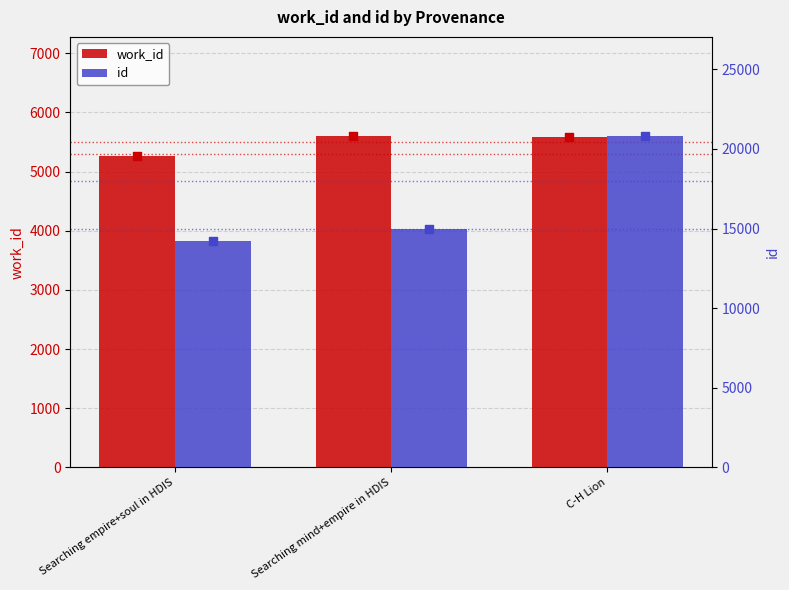

At how many categories does at least one series exceed 8419?

3